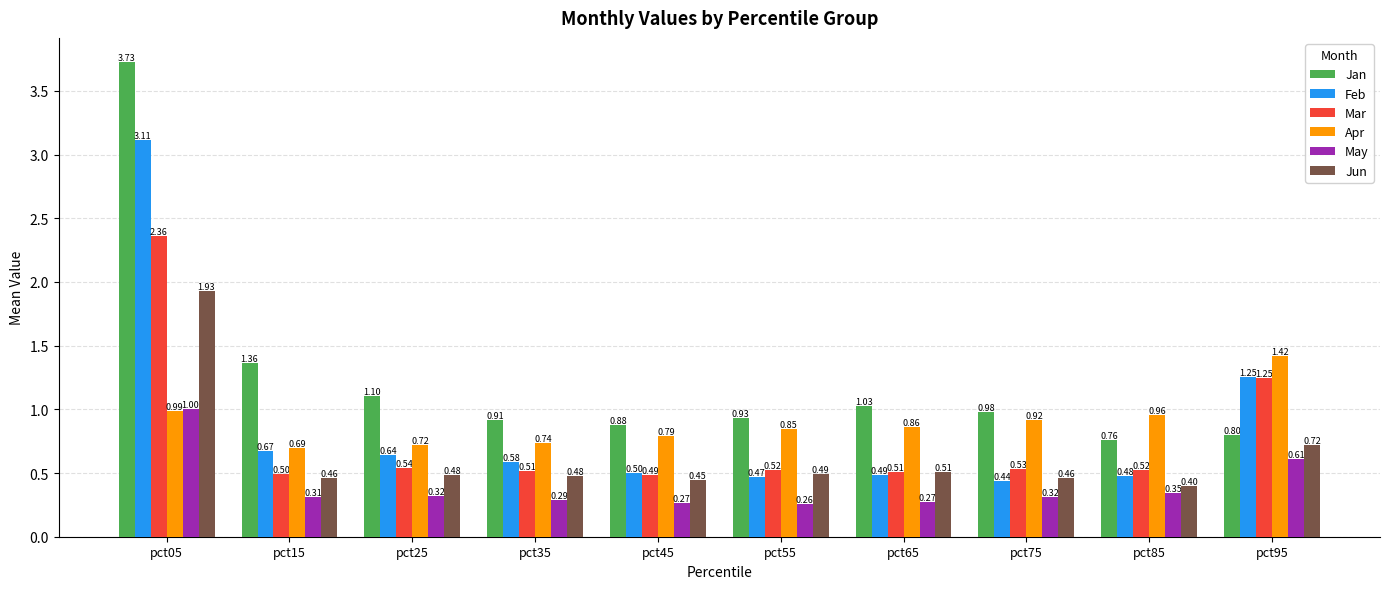

True or false: Mar has a value of 0.5 at pct85.

True